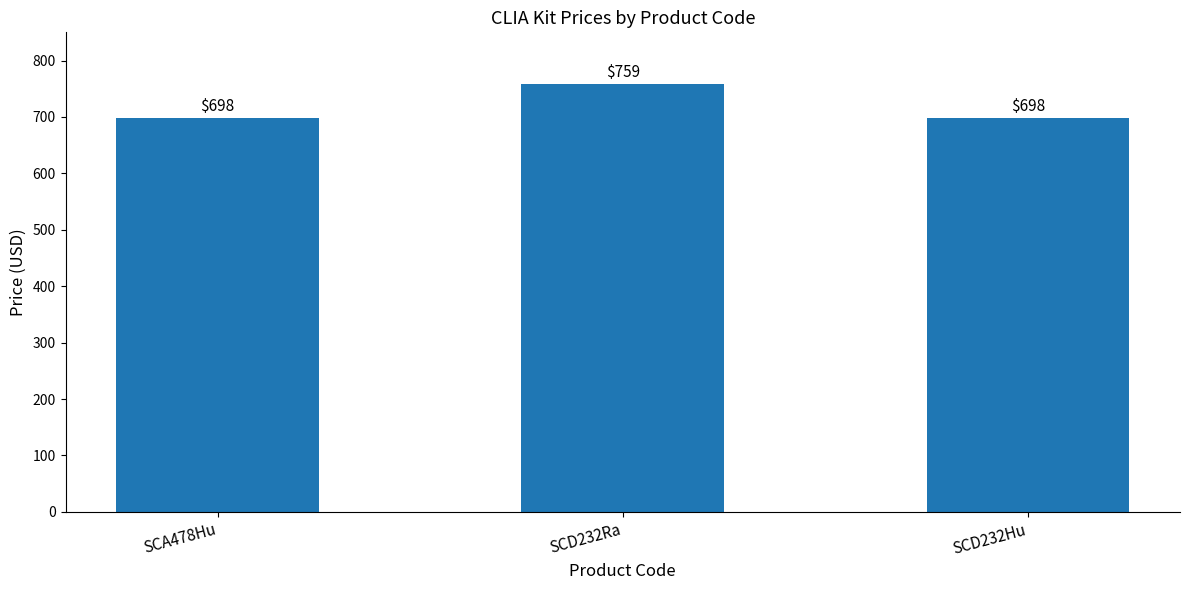

What is the label of the 2nd bar from the left?

SCD232Ra